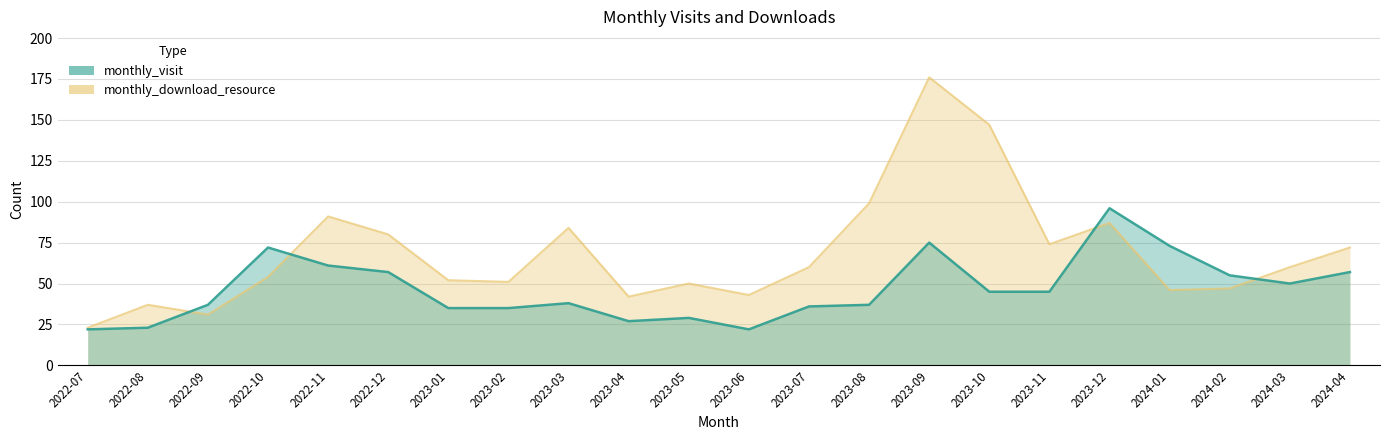

Which series changed the most between 2022-07 and 2024-03?

monthly_download_resource